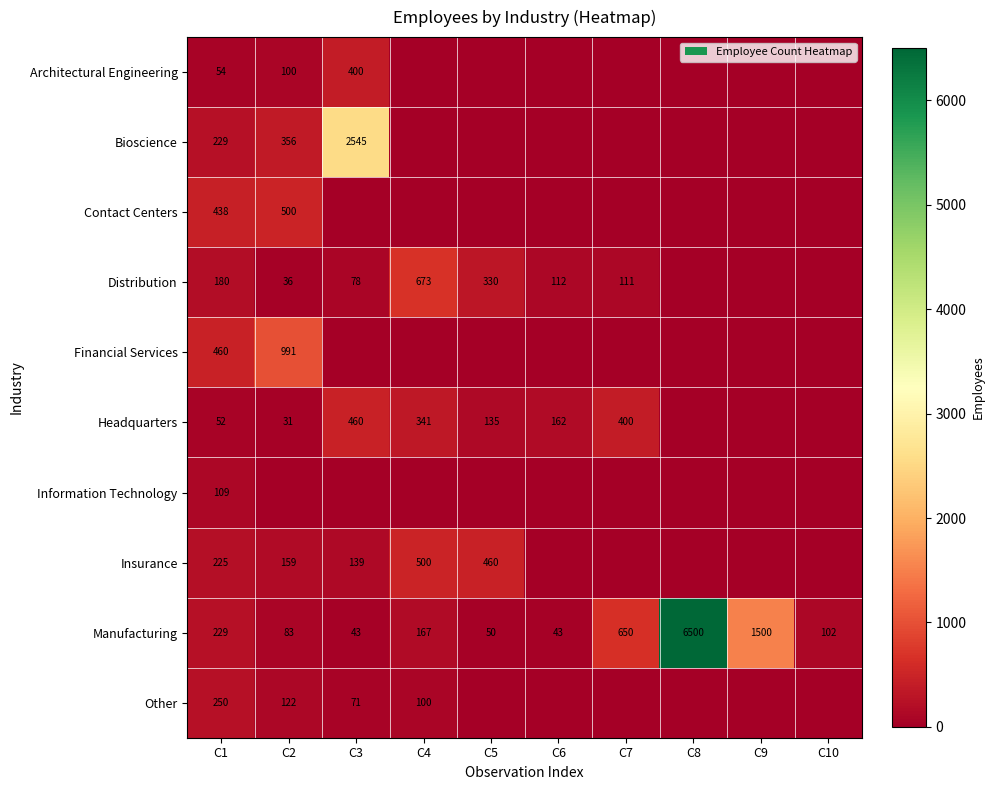

True or false: Distribution has a value of 433 at C4.

False